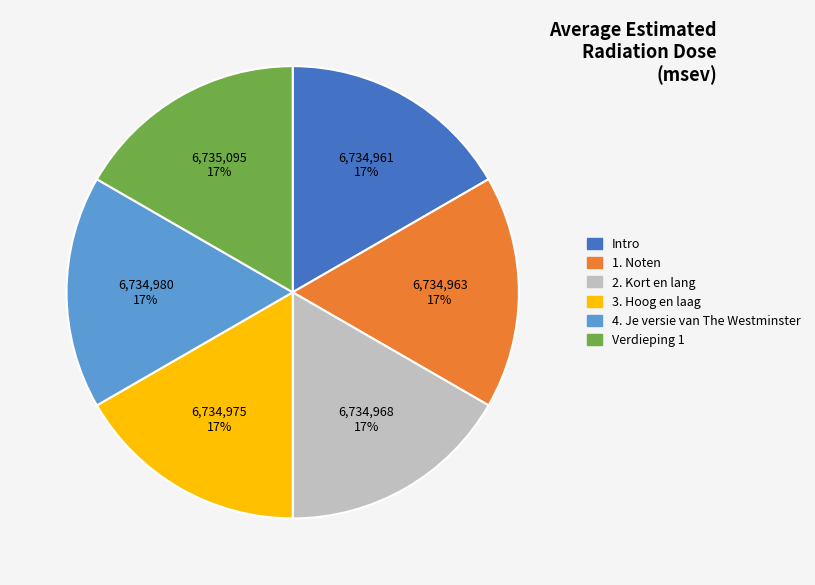

To the nearest percent, what is the combined percentage of 4. Je versie van The Westminster and 3. Hoog en laag?

33%